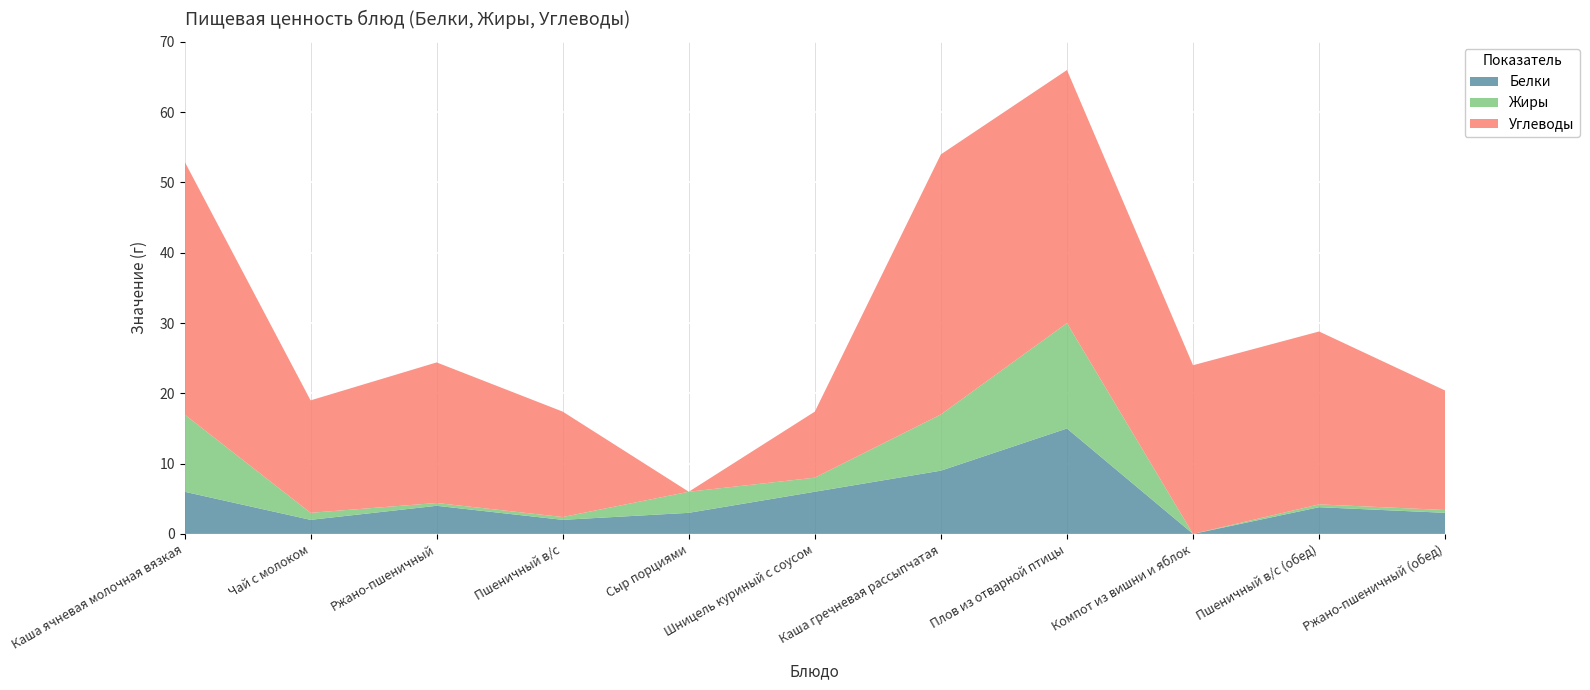

Reading left to right, extract all data points from this chart.

Белки: 6.0	2.0	4.0	2.0	3.0	6.0	9.0	15.0	0.0	3.8	3.0
Жиры: 11.0	1.0	0.4	0.4	3.0	2.0	8.0	15.0	0.0	0.4	0.4
Углеводы: 36.0	16.0	20.0	15.0	0.0	9.4	37.0	36.0	24.0	24.6	17.0